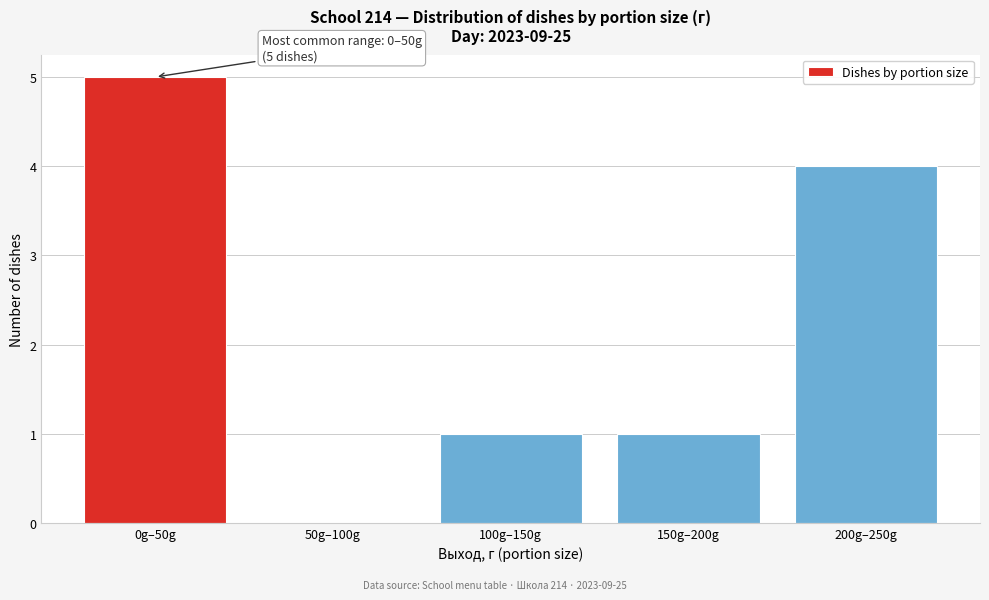

Reading left to right, what are all the values shown in this chart?

0g–50g=5	50g–100g=0	100g–150g=1	150g–200g=1	200g–250g=4